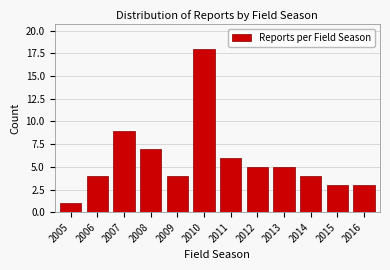

Reading left to right, transcribe all the data shown in this chart.

1	4	9	7	4	18	6	5	5	4	3	3